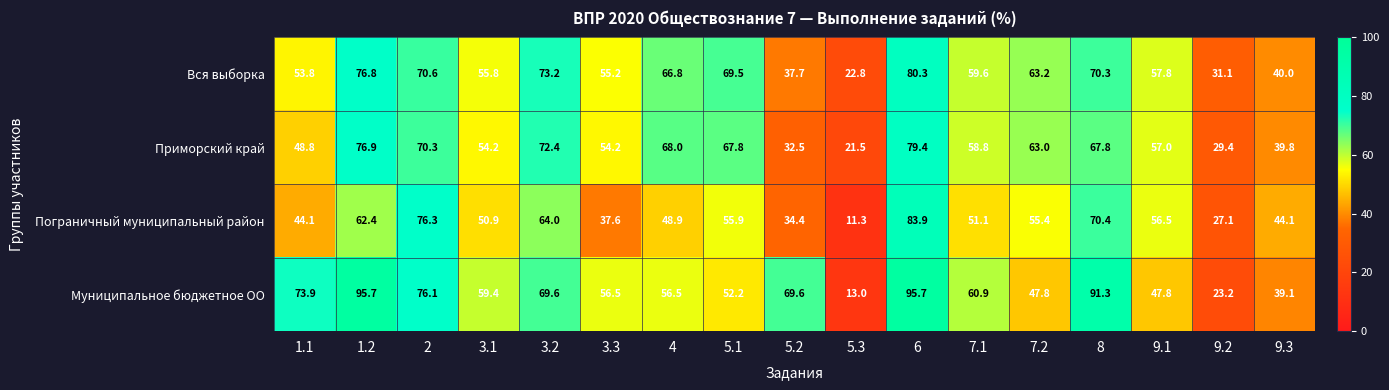

Where does the Пограничный муниципальный район series first go above 51?

1.2